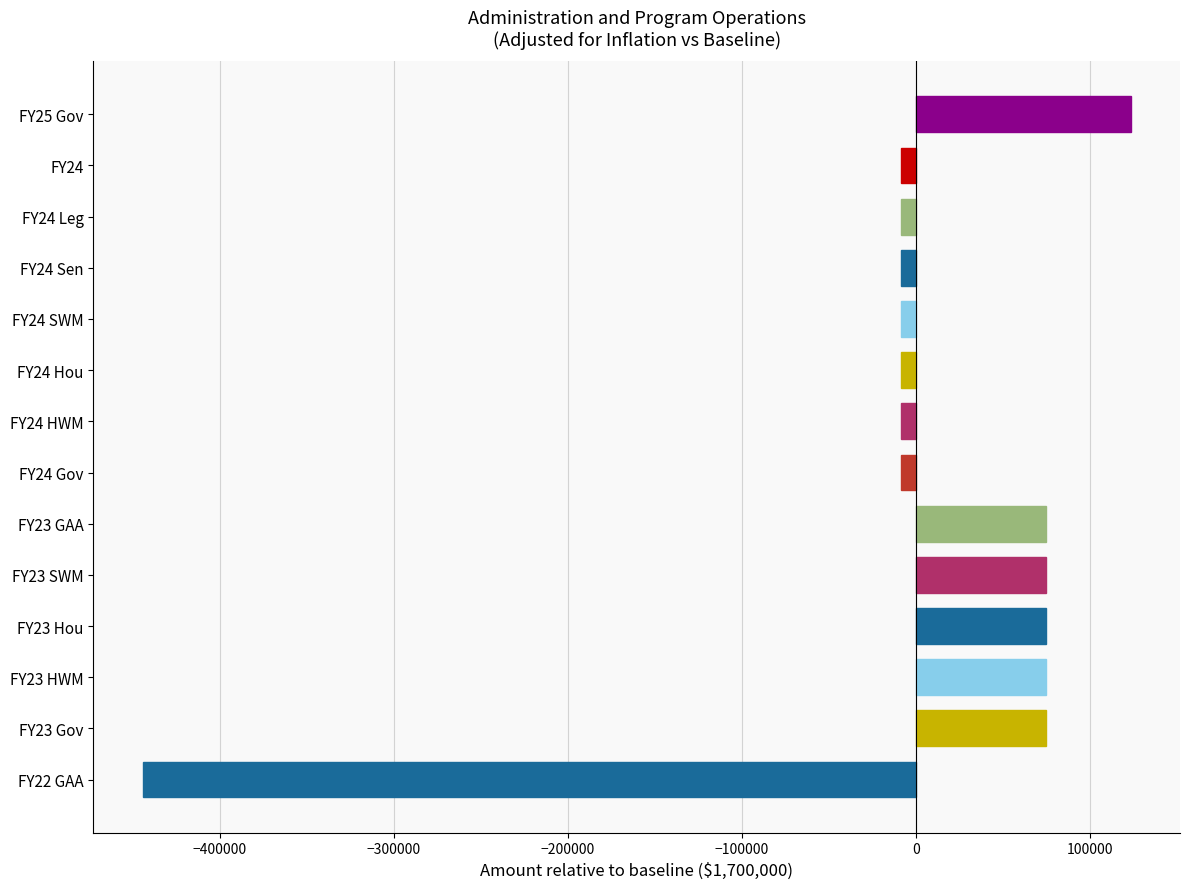

What is the ratio of the value at FY23 SWM to the value at FY23 HWM?

1.0